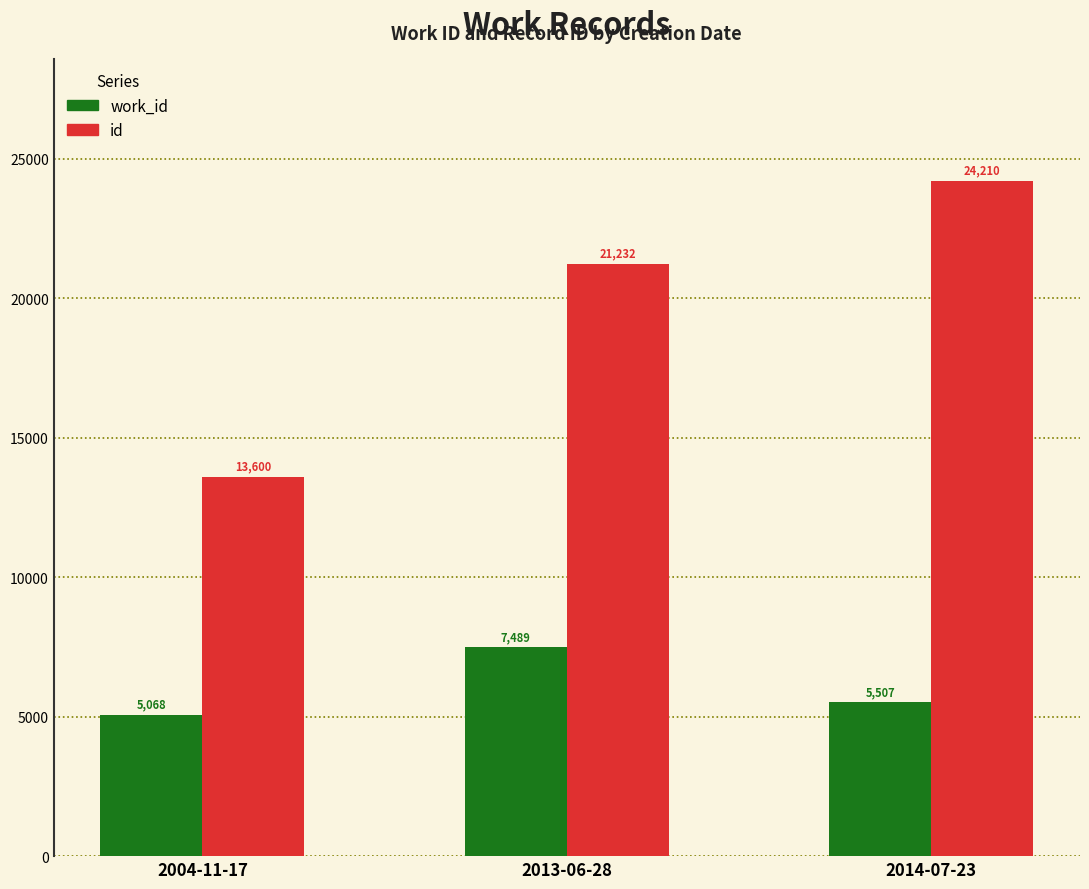

Read the work_id value at 2013-06-28.

7489